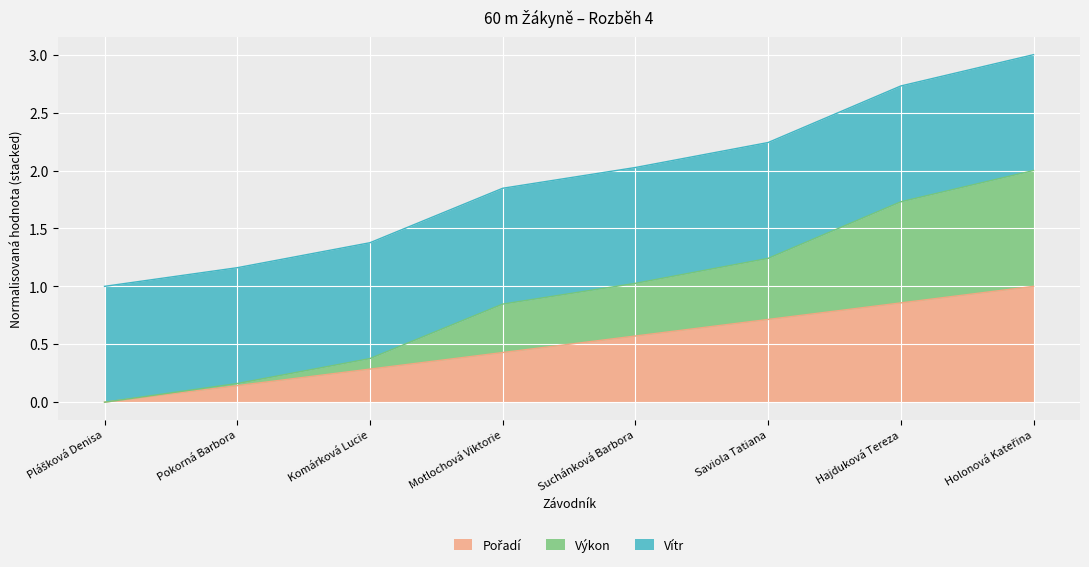

List the labels in order of Pořadí value, smallest first.

Plášková Denisa, Pokorná Barbora, Komárková Lucie, Motlochová Viktorie, Suchánková Barbora, Saviola Tatiana, Hajduková Tereza, Holonová Kateřina